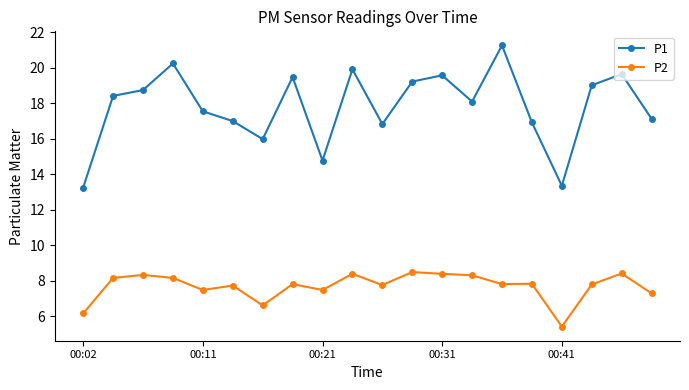

True or false: P1 and P2 cross at least once.

False